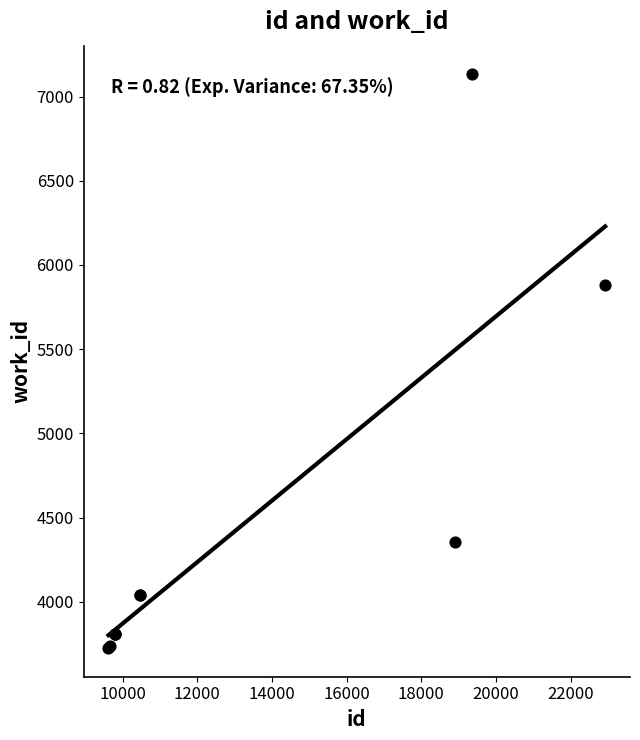

What Y value in the scatter plot is closest to 5428?

5880